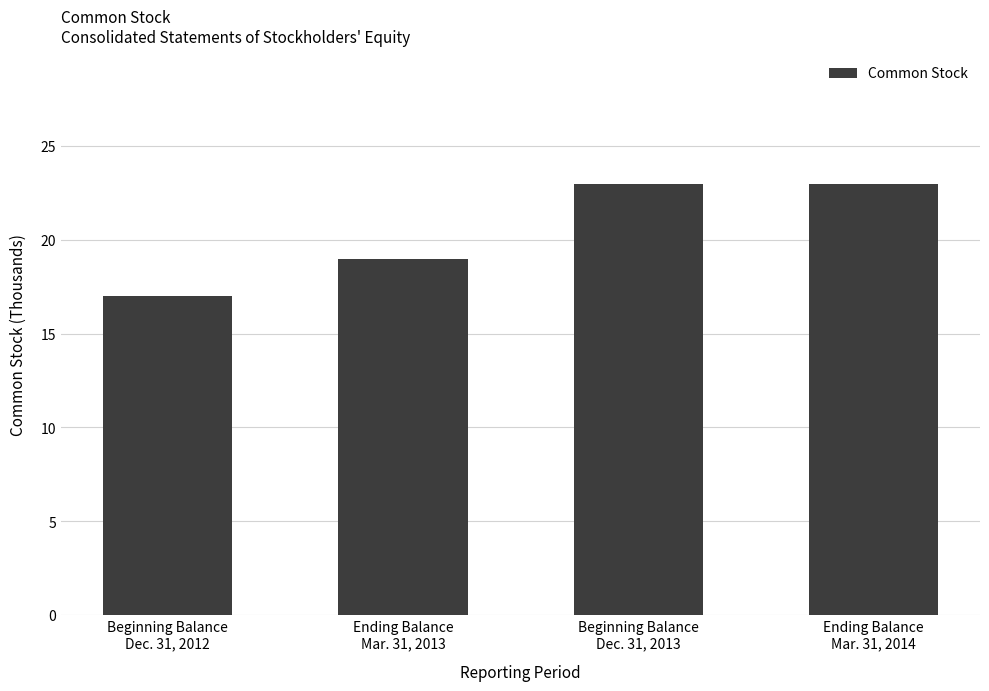

Does the chart contain any negative values?

No